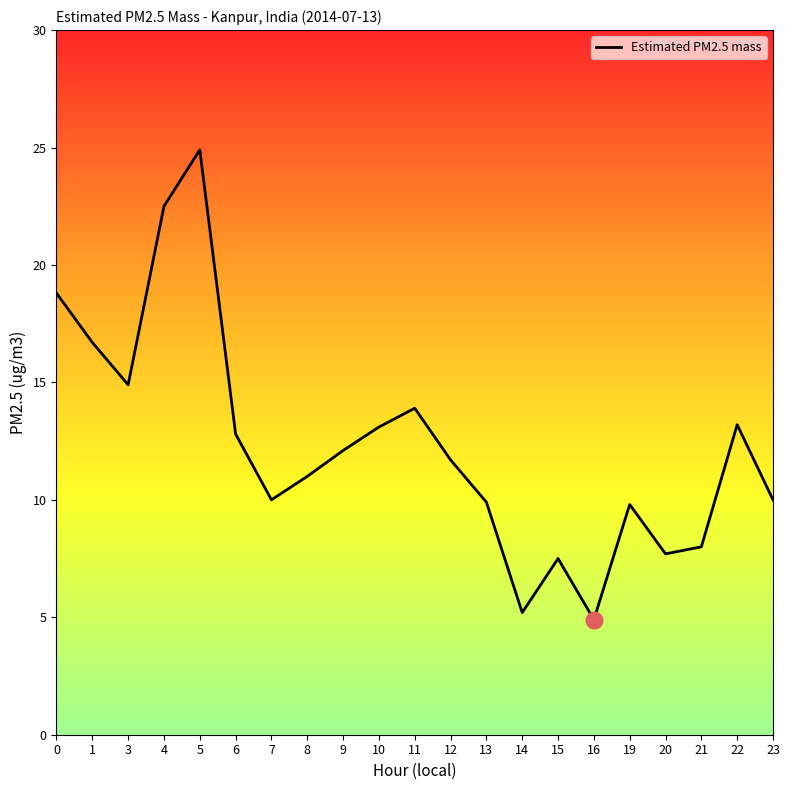

How many interior local valleys (lower than both neighbors) does the data have?

5